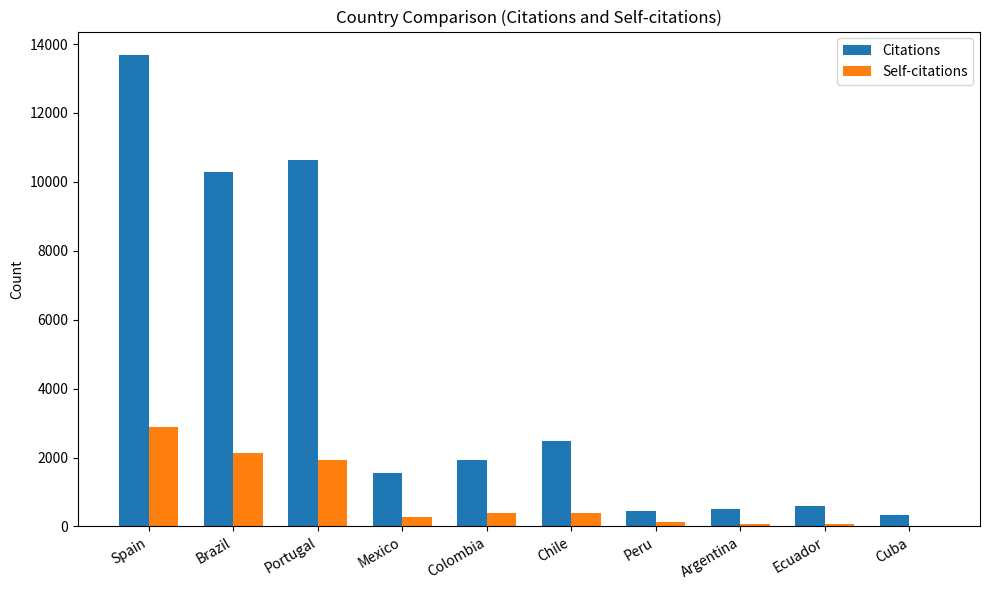

The Citations series shows 524 at Colombia. True or false?

False